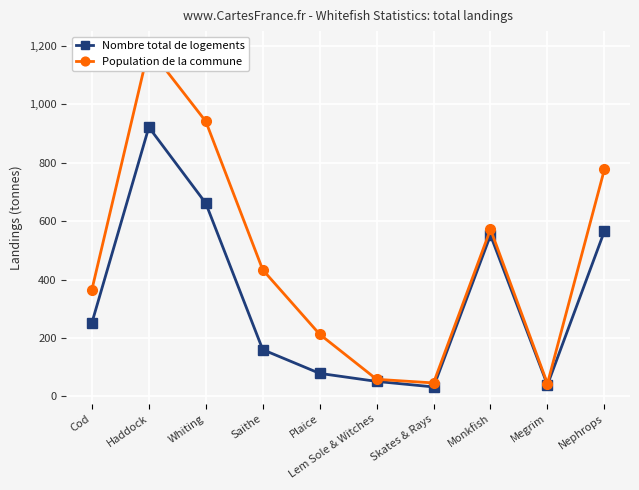

Between Whiting and Nephrops, which series saw the biggest shift?

Population de la commune